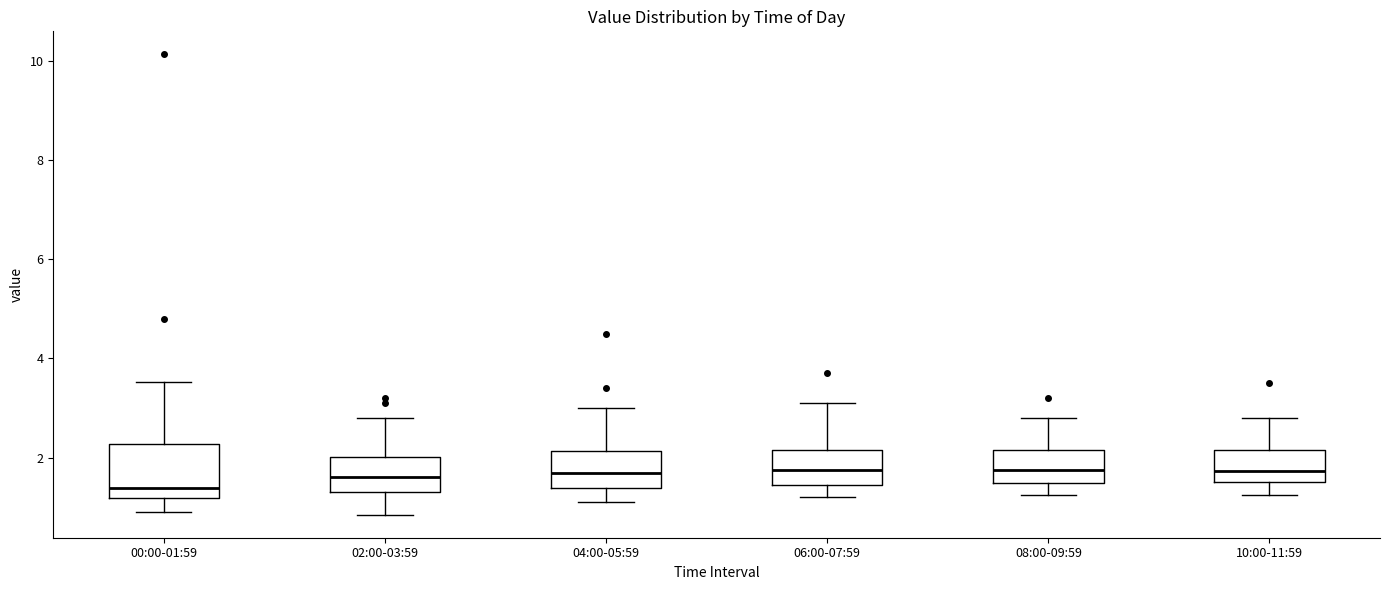

Reading left to right, transcribe this box plot: for each box, give where its median line is, the range the box spans, and where its two whiskers end, as read against the y-axis. The values are not printed on the chart, so give them approximately, as read against the axis.

00:00-01:59: median 1.4, box 1.2 to 2.2, whiskers 1.0 to 3.6
02:00-03:59: median 1.6, box 1.4 to 2.0, whiskers 0.8 to 2.8
04:00-05:59: median 1.8, box 1.4 to 2.2, whiskers 1.2 to 3.0
06:00-07:59: median 1.8, box 1.4 to 2.2, whiskers 1.2 to 3.2
08:00-09:59: median 1.8, box 1.4 to 2.2, whiskers 1.2 to 2.8
10:00-11:59: median 1.8, box 1.6 to 2.2, whiskers 1.2 to 2.8